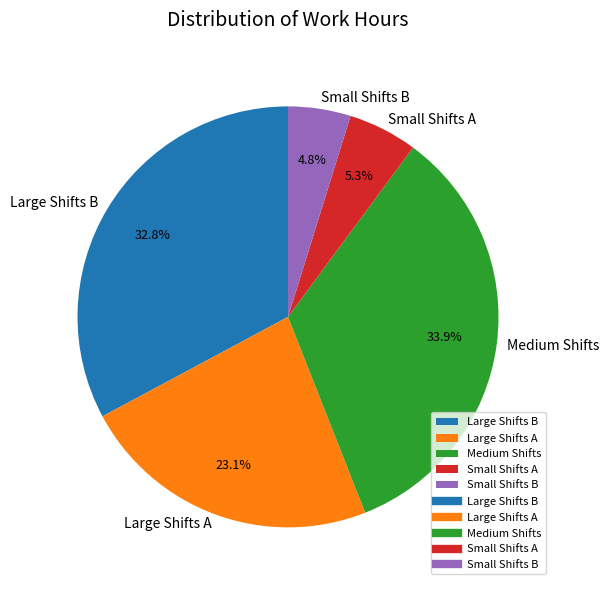

Rank the categories by value from lowest to highest.

Small Shifts B, Small Shifts A, Large Shifts A, Large Shifts B, Medium Shifts